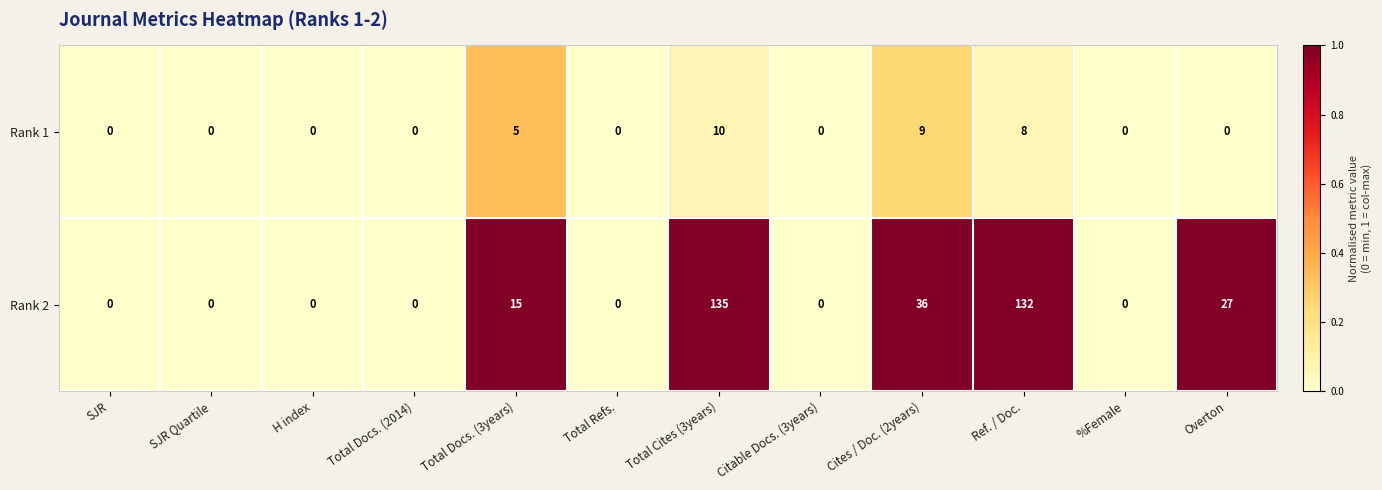

At which label does Rank 2 reach its peak?

Total Cites (3years)